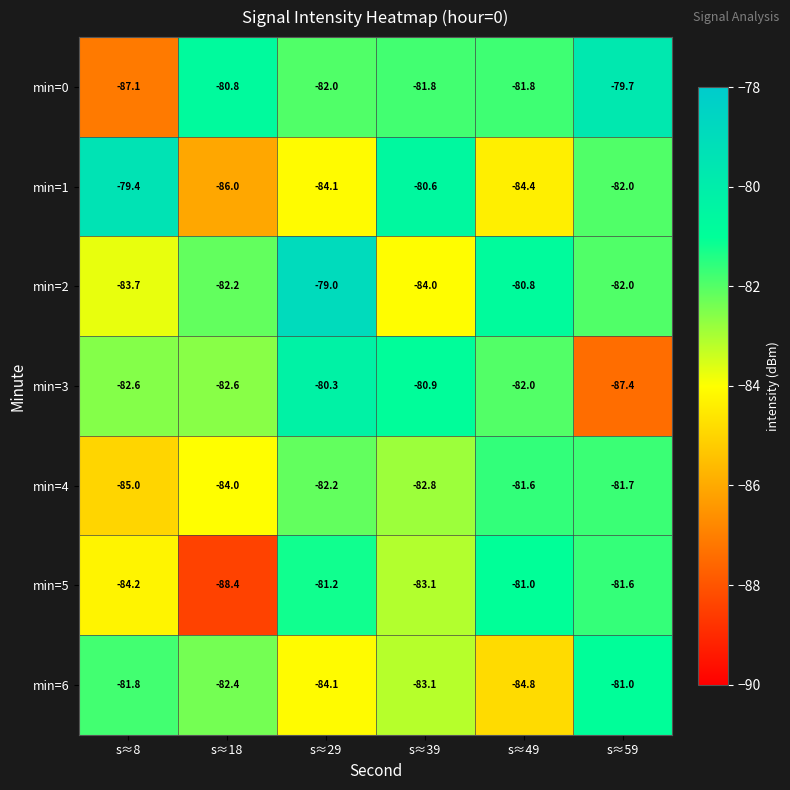

Is it true that min=1 equals -84.4 at s≈49?

True